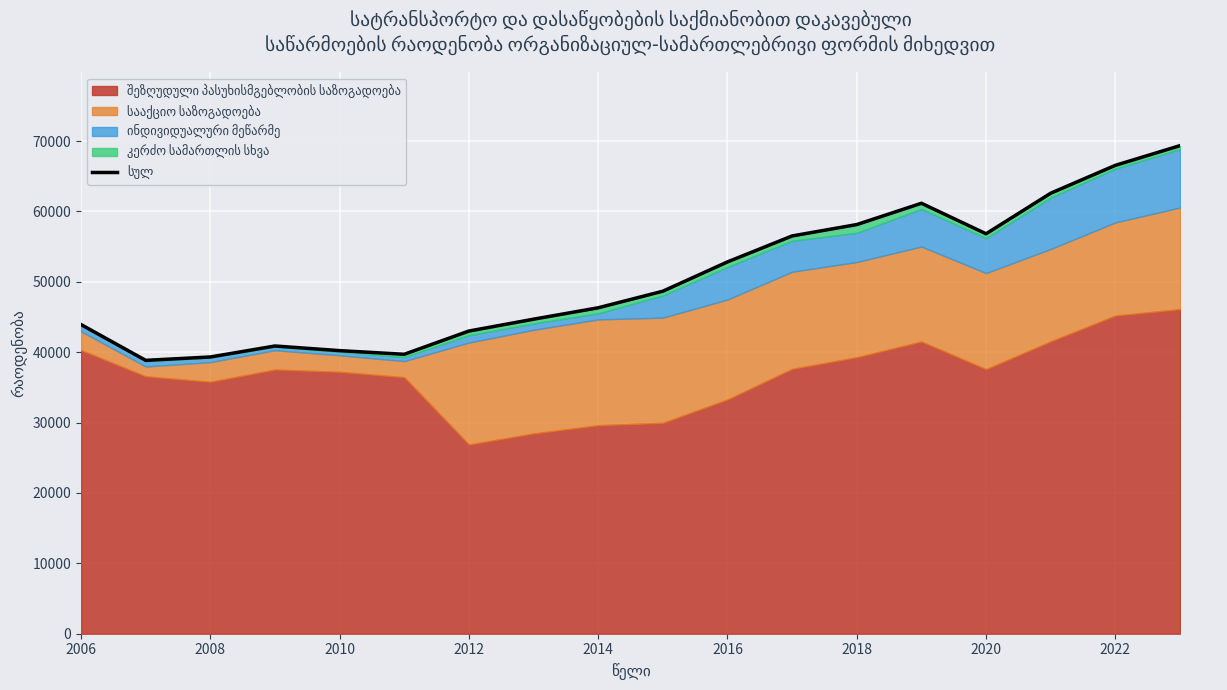

At which category does the data reach its first local valley?

2008